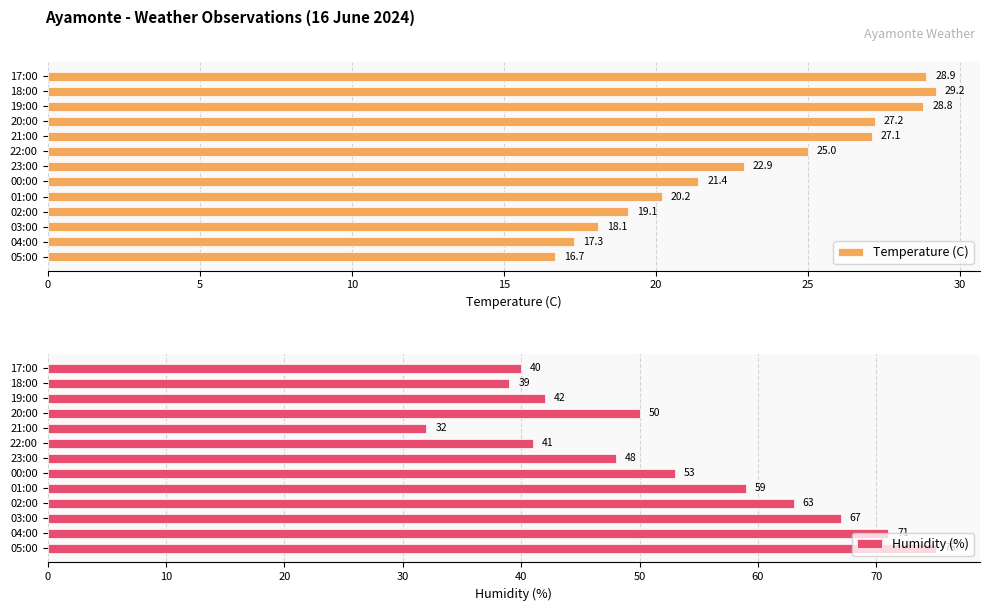

Rank the categories by Temperature (C) value from highest to lowest.

18:00, 17:00, 19:00, 20:00, 21:00, 22:00, 23:00, 00:00, 01:00, 02:00, 03:00, 04:00, 05:00